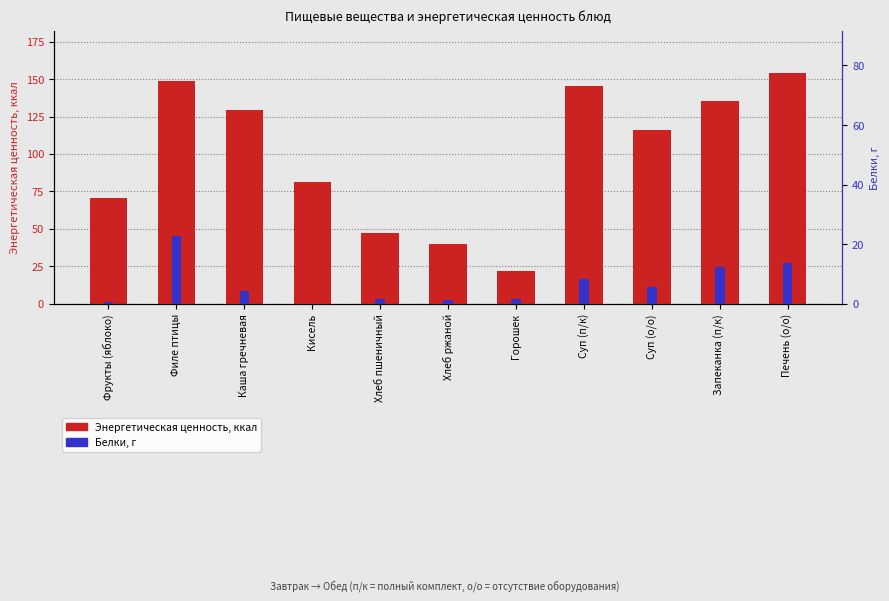

List the series in order of their peak value, highest first.

Энергетическая ценность, ккал, Белки, г